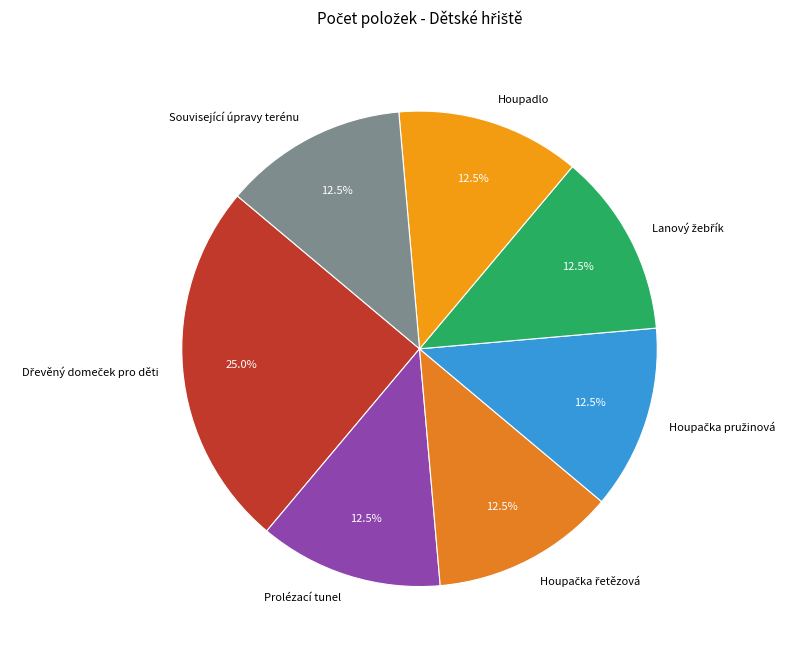

Is there a majority slice in this chart?

No